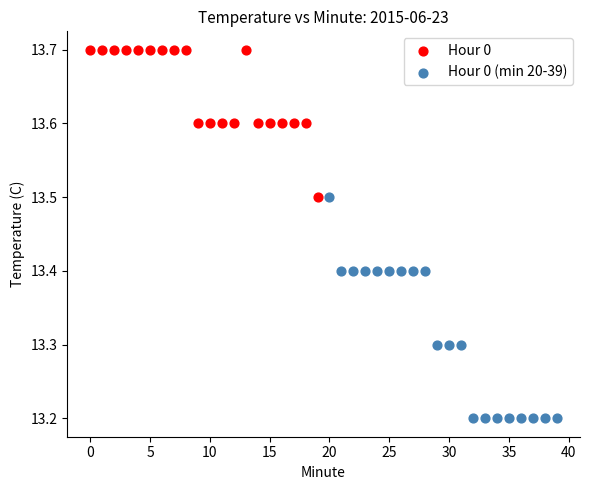

Which series contains the lowest Y value?

Hour 0 (min 20-39)